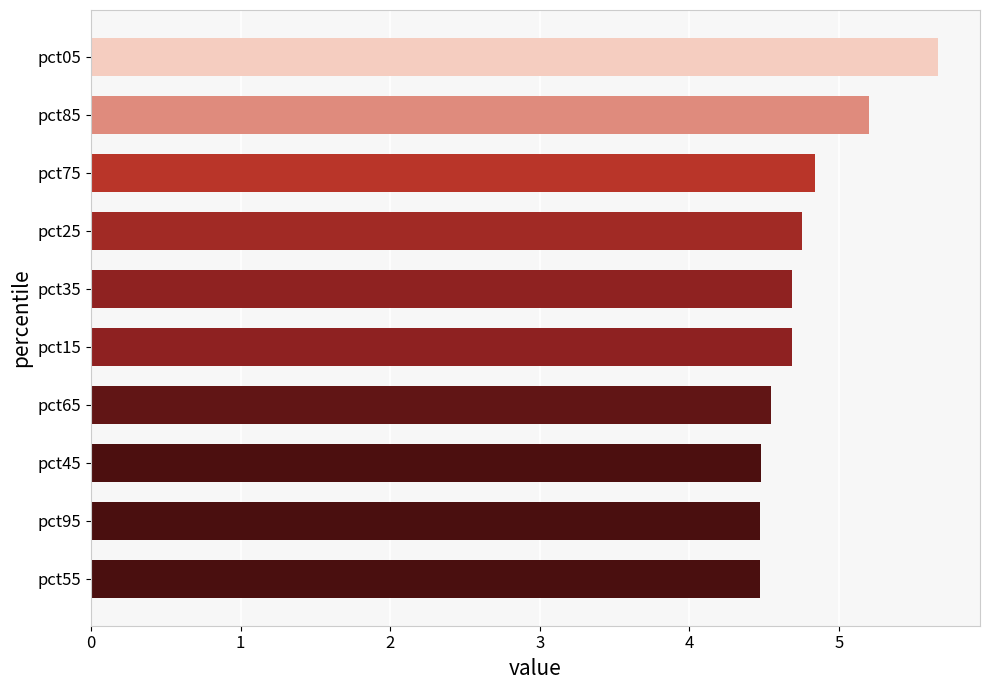

The value at pct55 is 6.2. True or false?

False